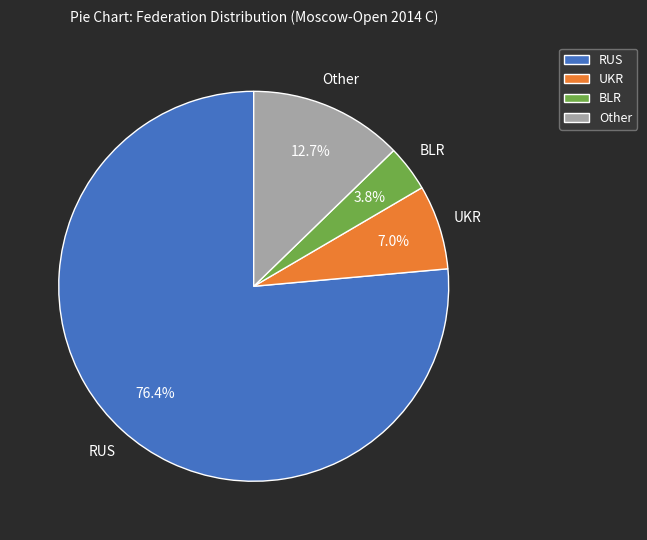

To the nearest percent, what percentage of the pie is RUS?

76%